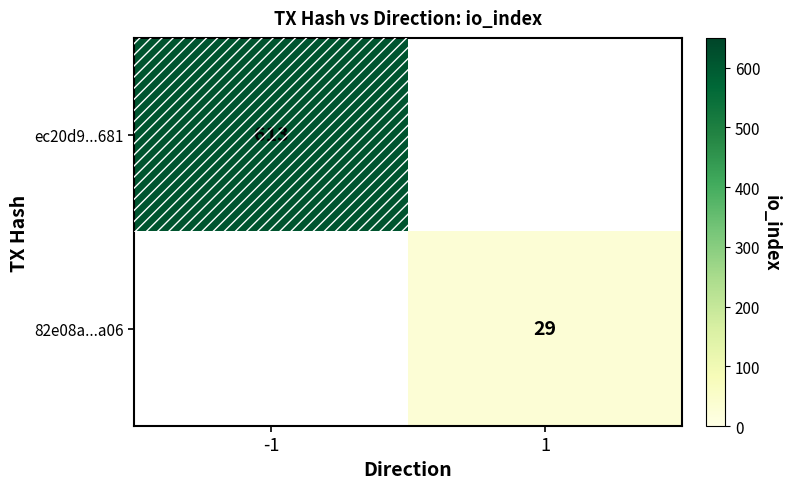

At how many categories does at least one series exceed 445?

1